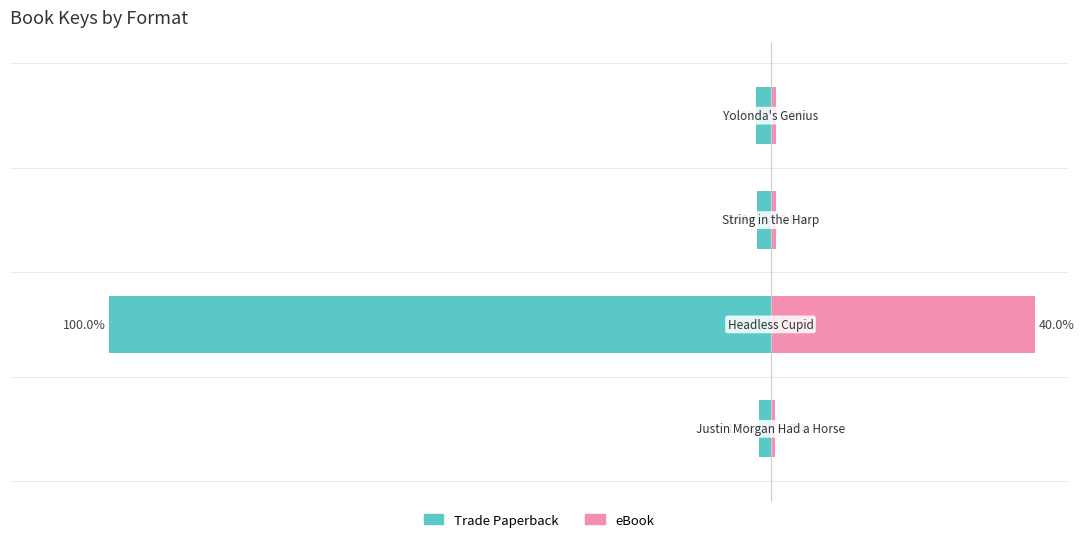

True or false: eBook has a value of 1.4 at 3.

False